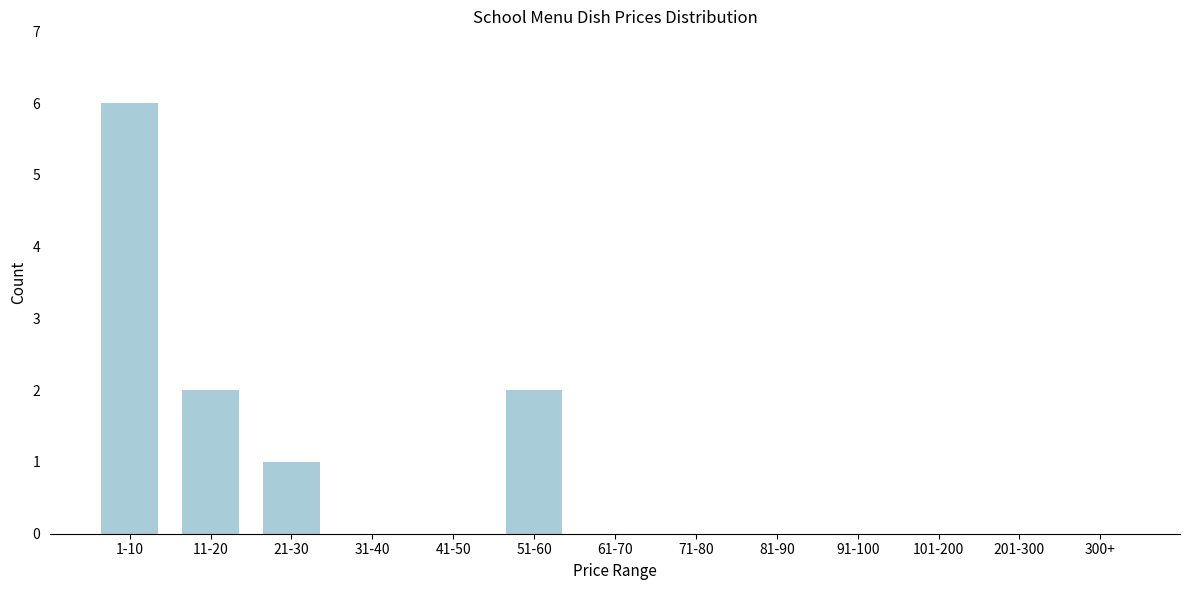

Reading right to left, extract all data points from this chart.

300+=0	201-300=0	101-200=0	91-100=0	81-90=0	71-80=0	61-70=0	51-60=2	41-50=0	31-40=0	21-30=1	11-20=2	1-10=6